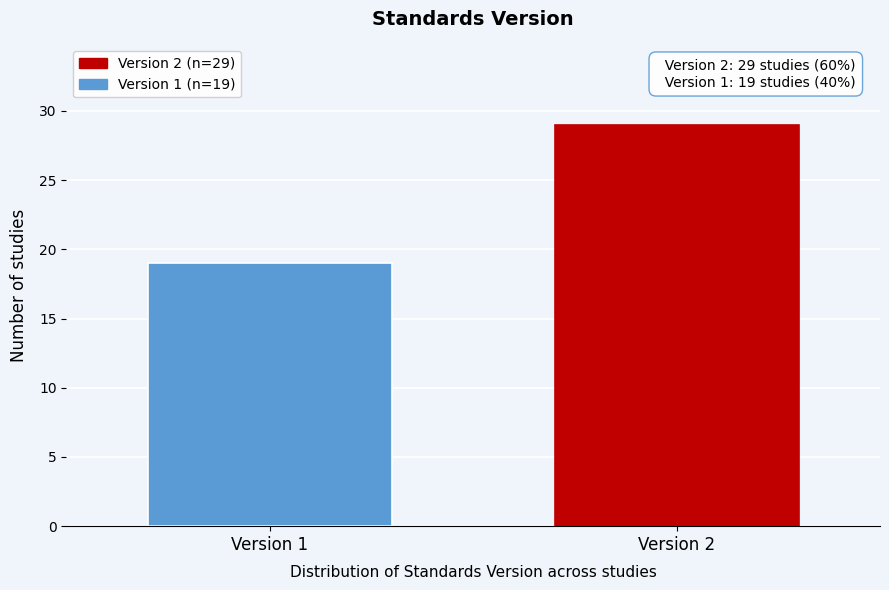

Reading right to left, transcribe all the data shown in this chart.

29	19